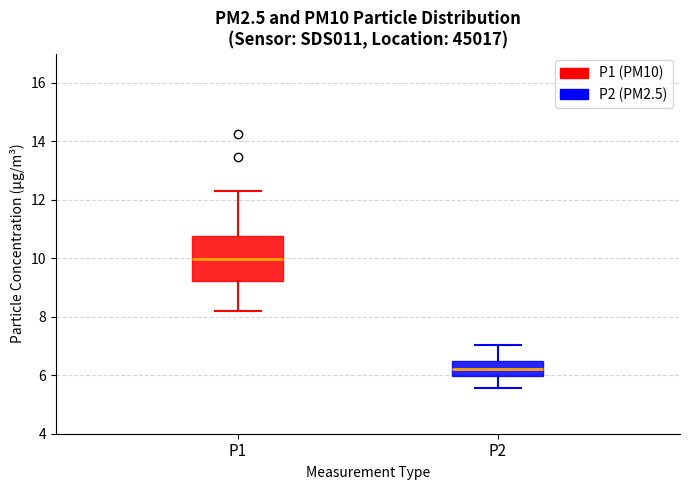

Which box is the tallest, from its lower edge to its upper edge?

P1